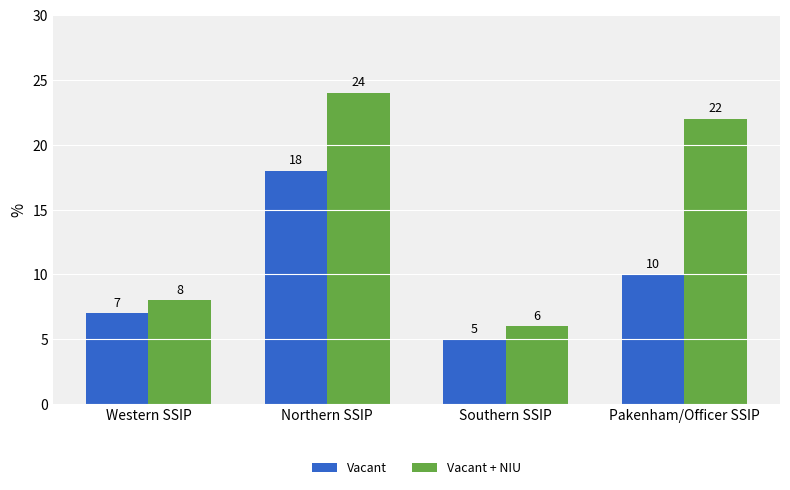

Does the chart contain stacked bars?

No